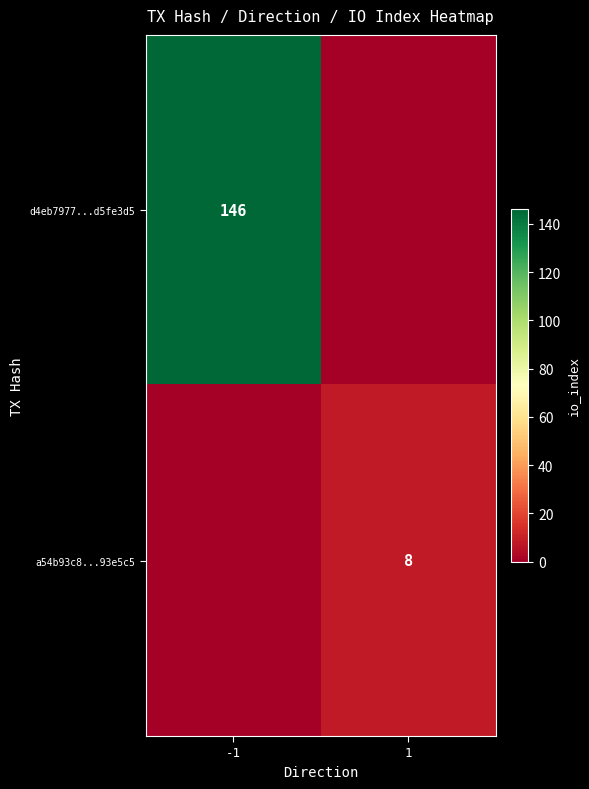

Is the value of a54b93c8...93e5c5 at 1 greater than the value of d4eb7977...d5fe3d5 at -1?

No